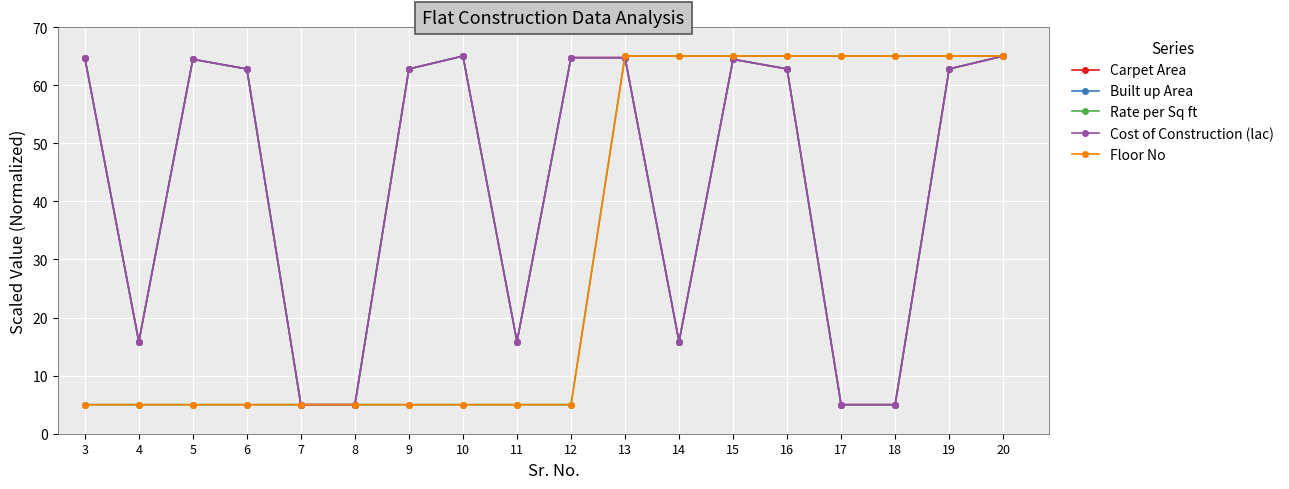

At which category is the sum across all series the highest?

20